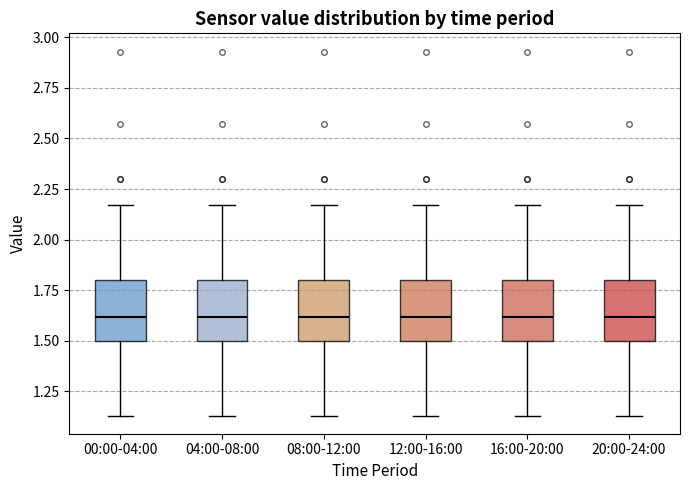

Reading left to right, read every box against the y-axis: the position of its median line, the range the box covers, and the ends of its whiskers. The values are not printed on the chart, so give them approximately, as read against the axis.

00:00-04:00: median 1.60, box 1.50 to 1.80, whiskers 1.15 to 2.15
04:00-08:00: median 1.60, box 1.50 to 1.80, whiskers 1.15 to 2.15
08:00-12:00: median 1.60, box 1.50 to 1.80, whiskers 1.15 to 2.15
12:00-16:00: median 1.60, box 1.50 to 1.80, whiskers 1.15 to 2.15
16:00-20:00: median 1.60, box 1.50 to 1.80, whiskers 1.15 to 2.15
20:00-24:00: median 1.60, box 1.50 to 1.80, whiskers 1.15 to 2.15